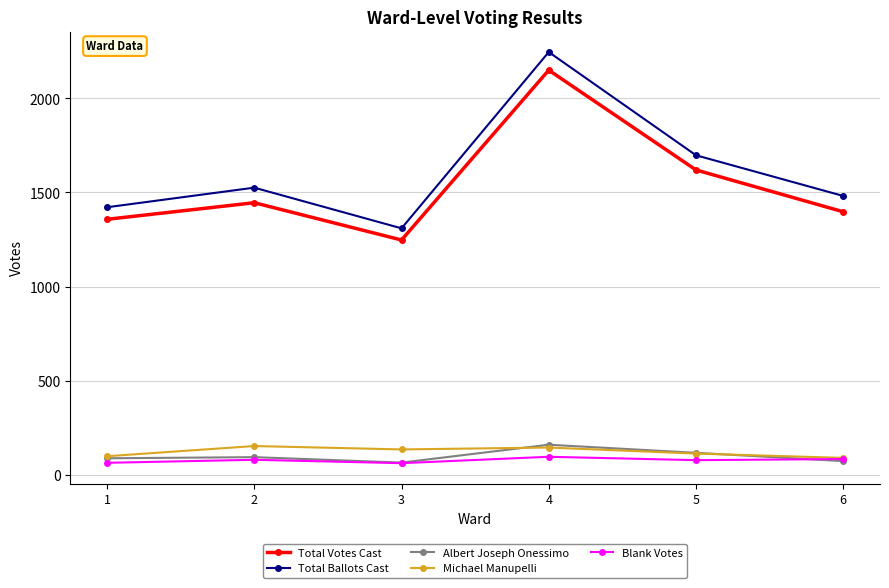

What is the total value across all series at 5?

3624